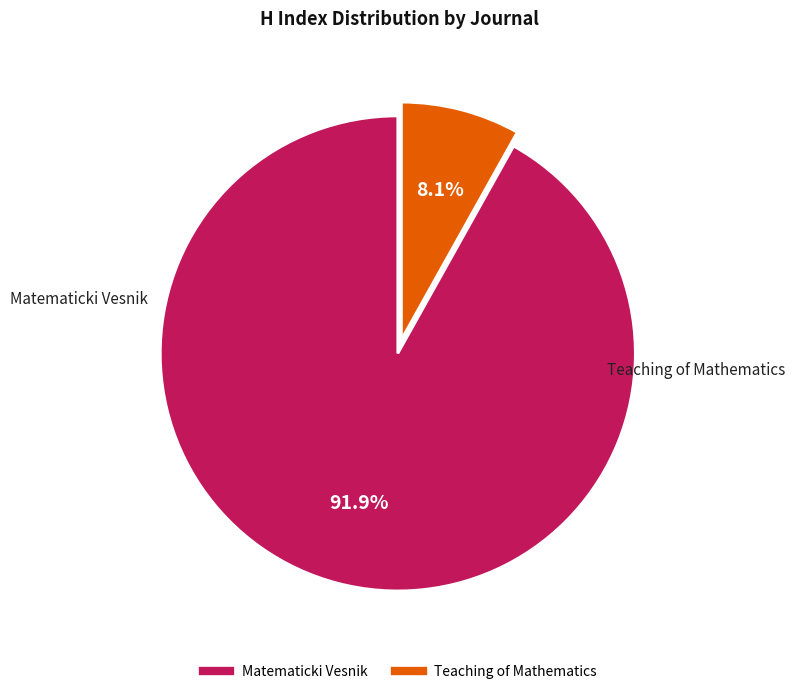

What percentage do Matematicki Vesnik and Teaching of Mathematics together represent?

100.0%